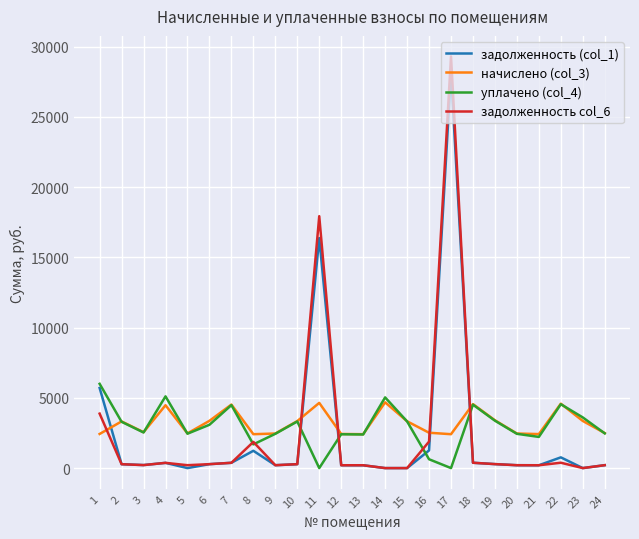

At which category is the sum across all series the highest?

17